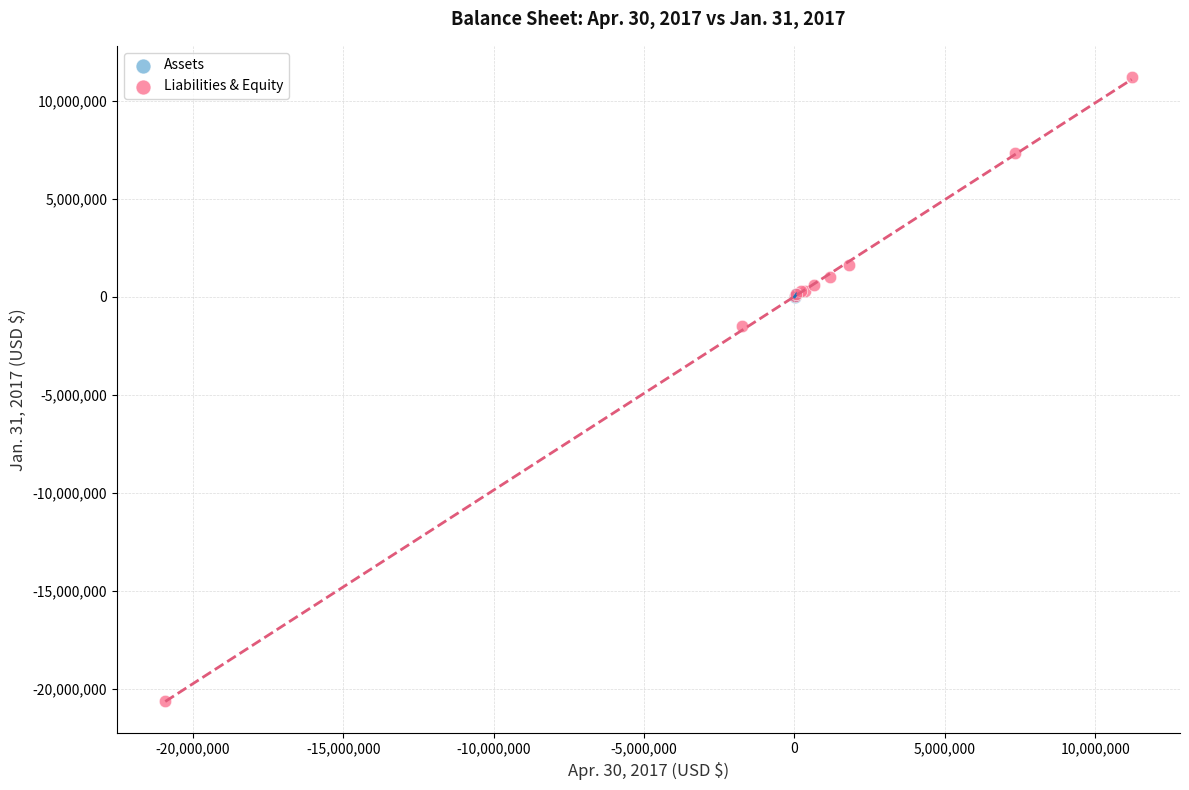

Which series contains the highest Y value?

Liabilities & Equity